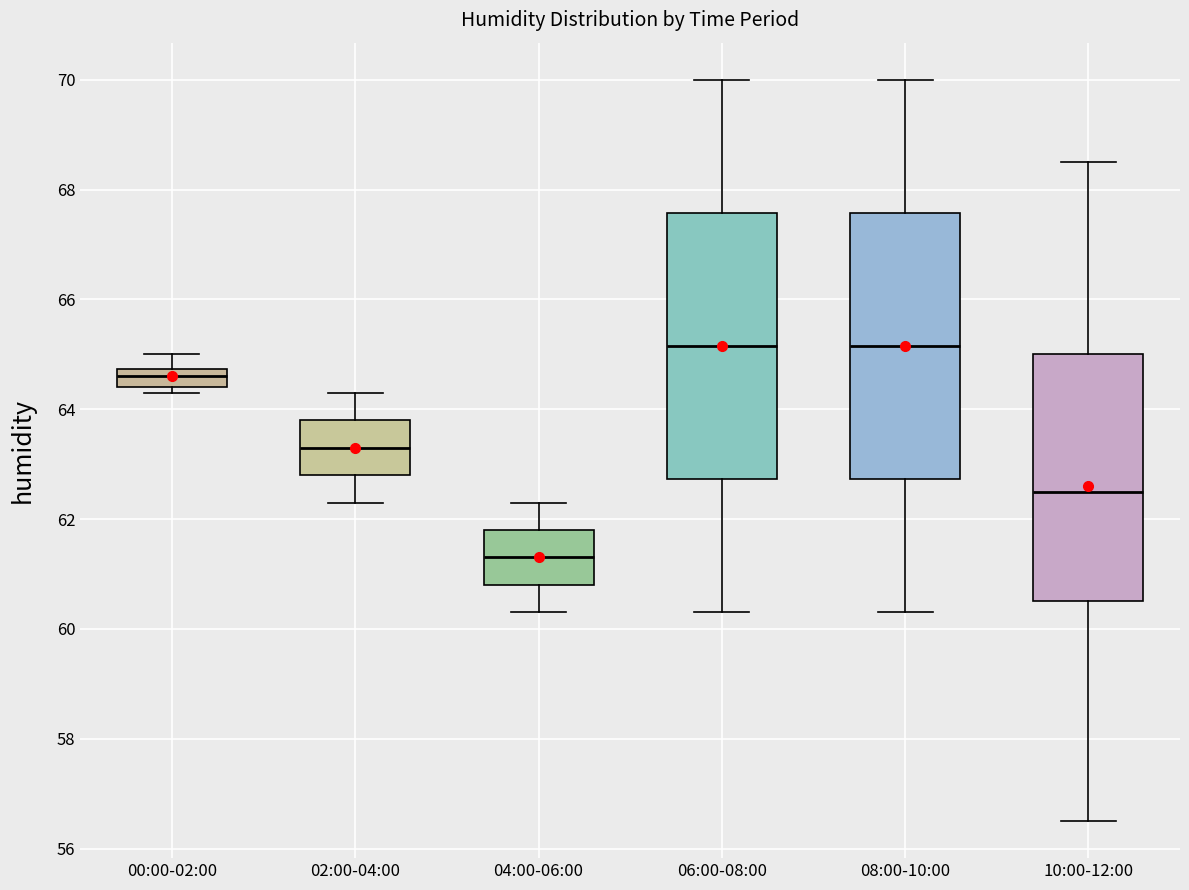

Reading left to right, transcribe this box plot: for each box, give where its median line is, the range the box spans, and where its two whiskers end, as read against the y-axis. The values are not printed on the chart, so give them approximately, as read against the axis.

00:00-02:00: median 64.6, box 64.4 to 64.8, whiskers 64.4 (just below the box's lower edge) to 65.0
02:00-04:00: median 63.4, box 62.8 to 63.8, whiskers 62.4 to 64.4
04:00-06:00: median 61.4, box 60.8 to 61.8, whiskers 60.4 to 62.4
06:00-08:00: median 65.2, box 62.8 to 67.6, whiskers 60.4 to 70.0
08:00-10:00: median 65.2, box 62.8 to 67.6, whiskers 60.4 to 70.0
10:00-12:00: median 62.6, box 60.6 to 65.0, whiskers 56.6 to 68.6